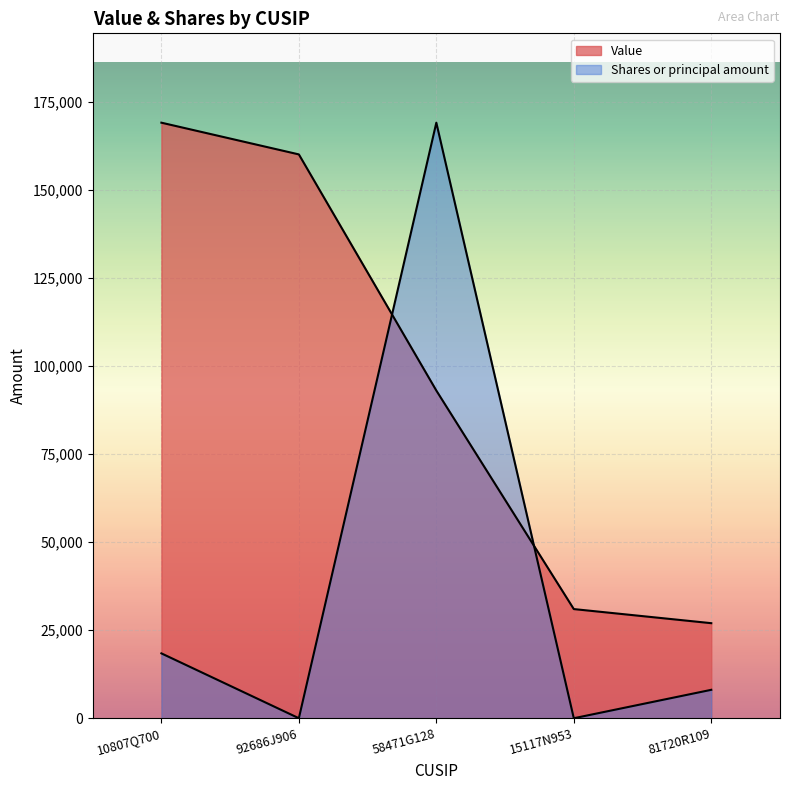

What is the value of the Value point at the 3rd from the left?

93000.0